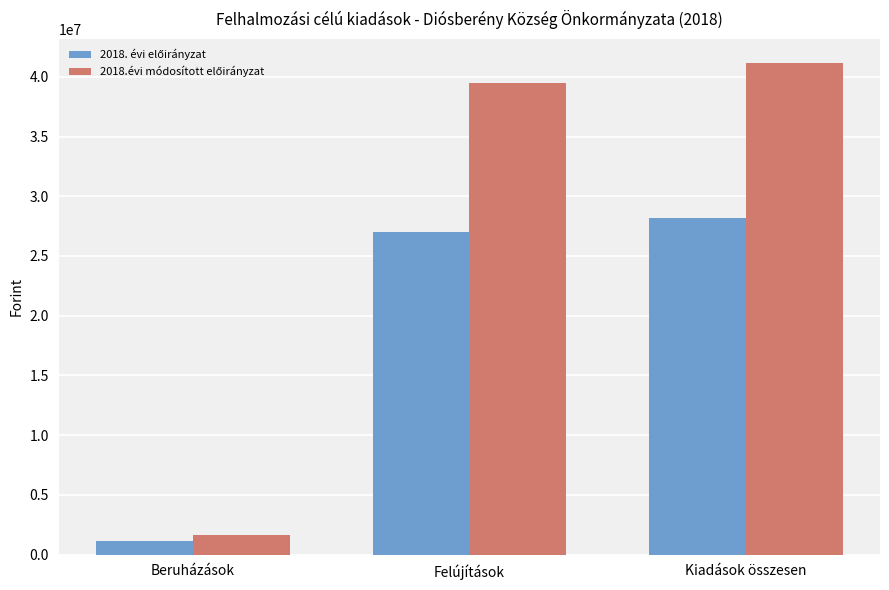

At which category is the sum across all series the highest?

Kiadások összesen